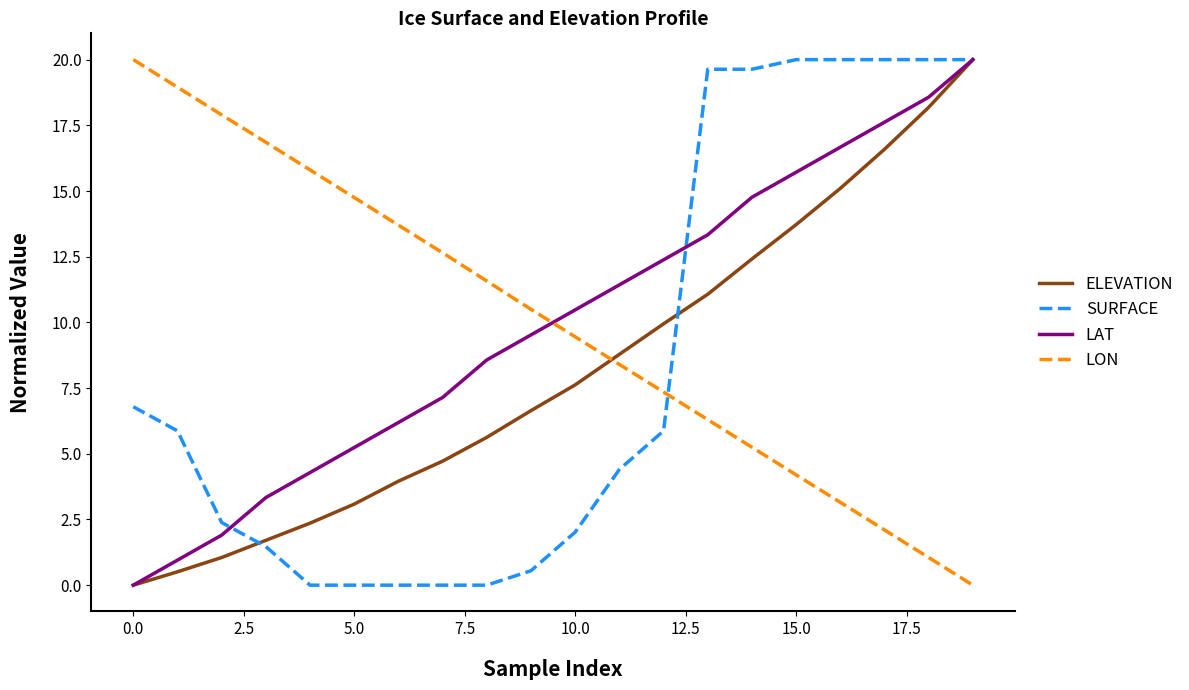

True or false: LON has more than 1 interior local peaks.

False